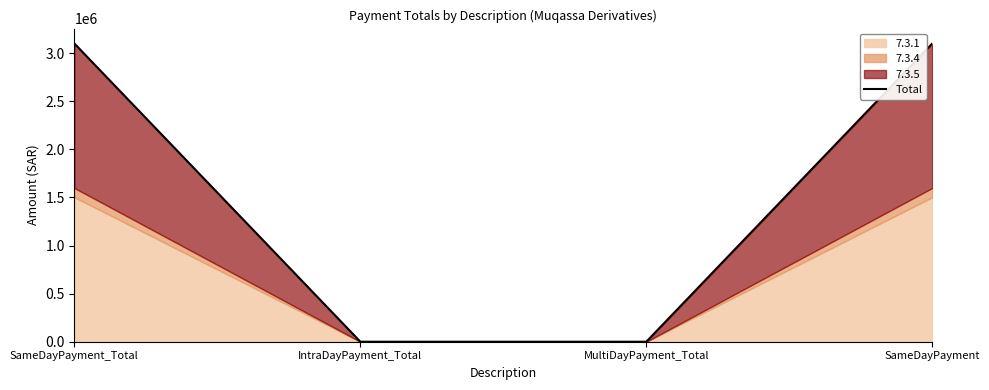

What is the difference between the maximum and minimum values?

3101010